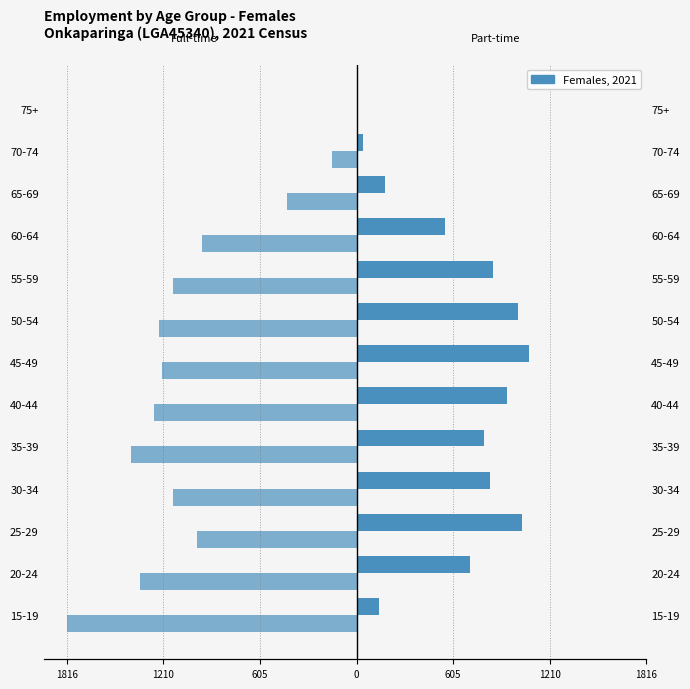

List the series in order of their peak value, highest first.

Employed Full-time, Employed Part-time